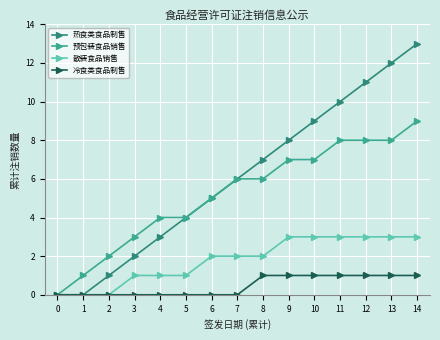

What is the sum of all 散装食品销售 values?

27